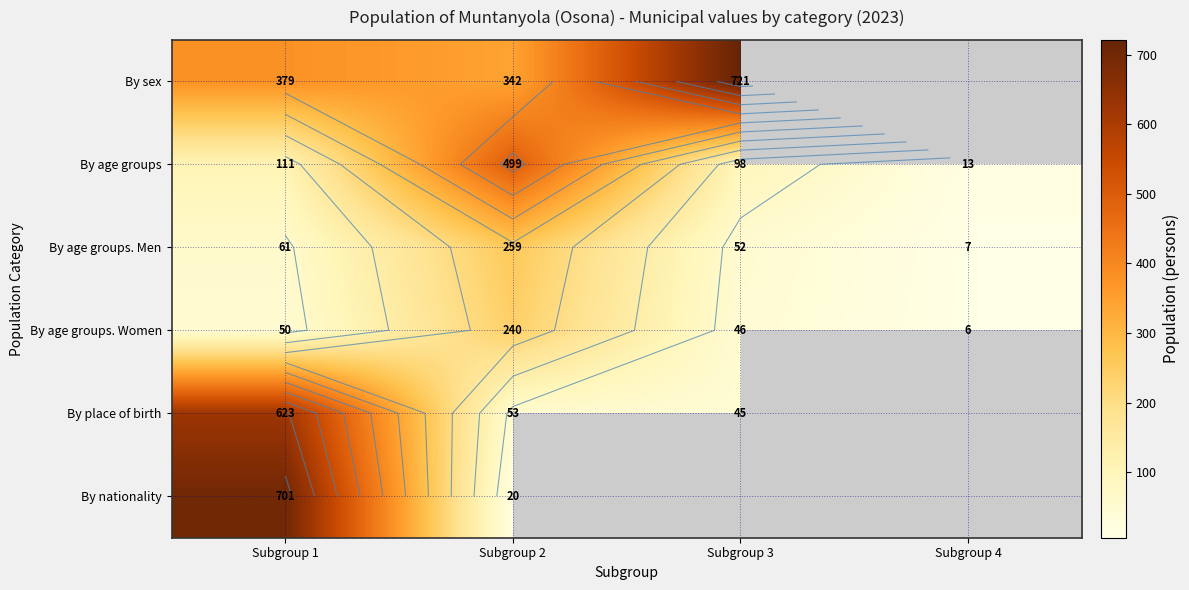

Which series changed the most between Subgroup 2 and Subgroup 4?

By age groups